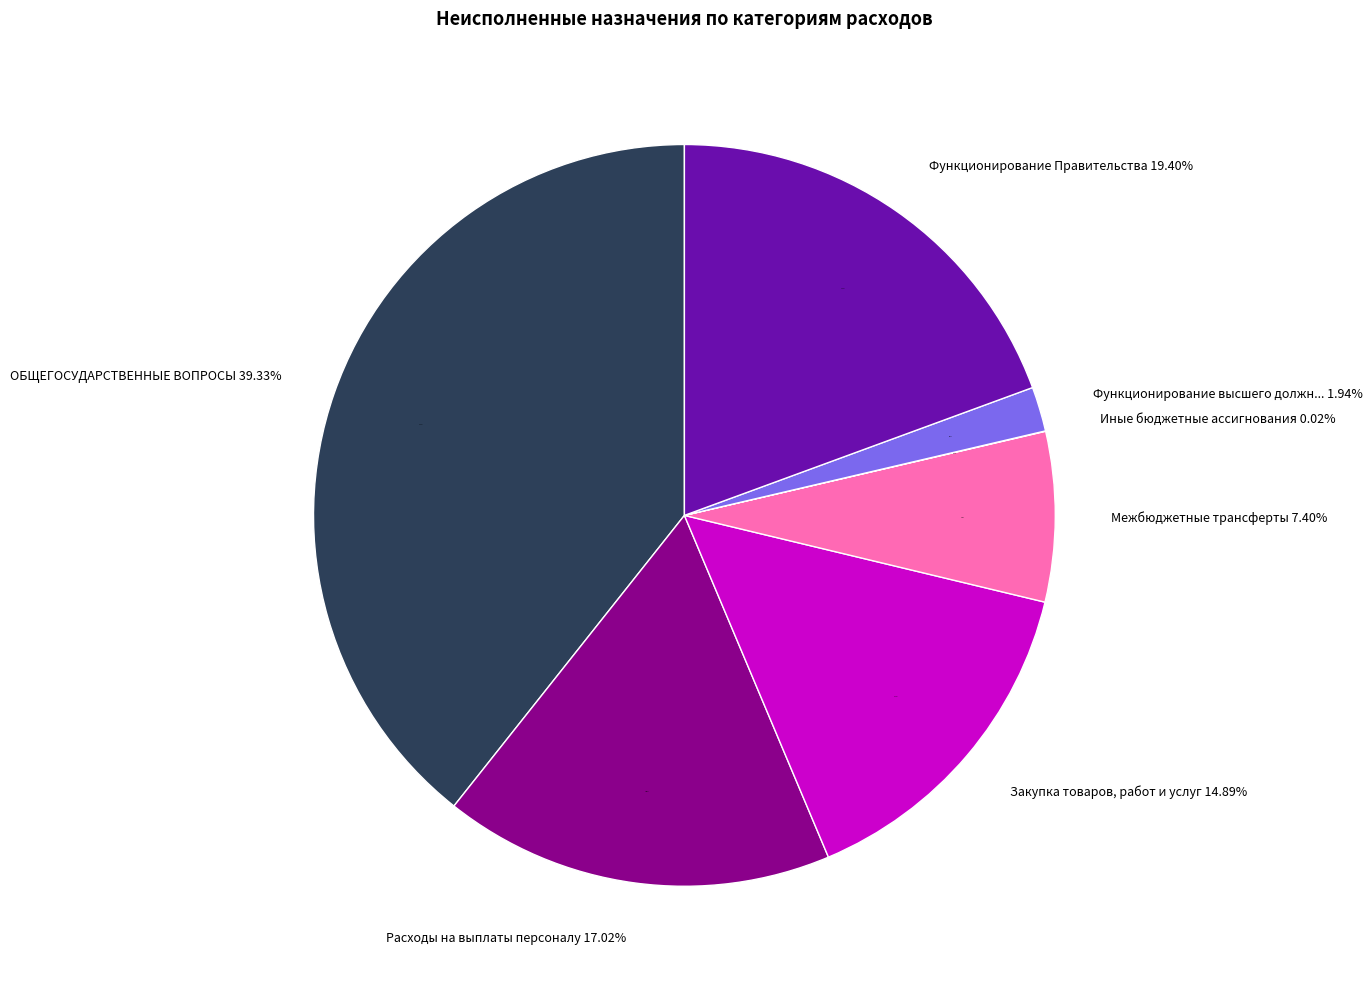

Is it true that Межбюджетные трансферты is 2% of the pie?

False